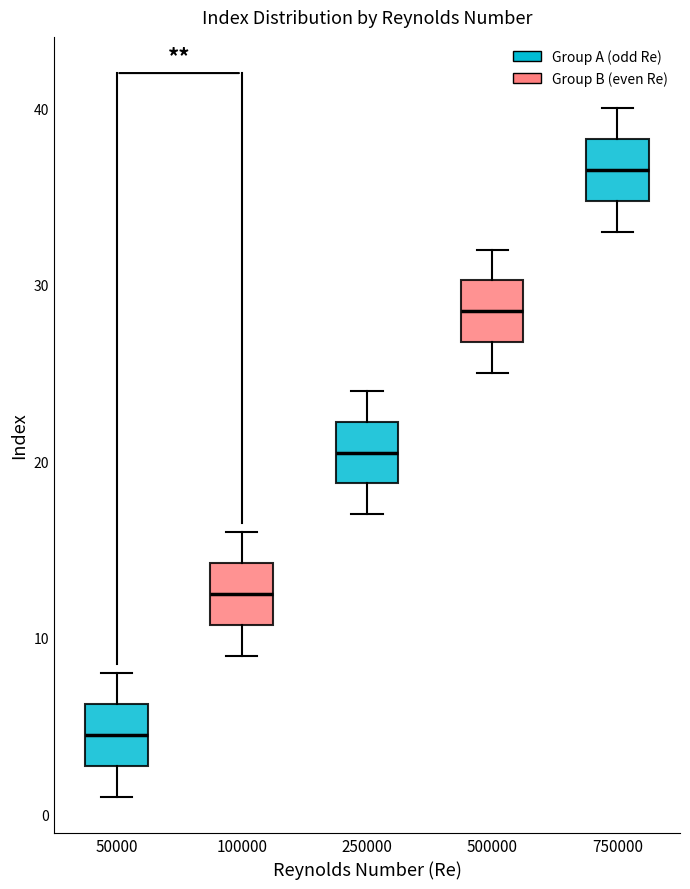

Which box has the lowest median line?

50000